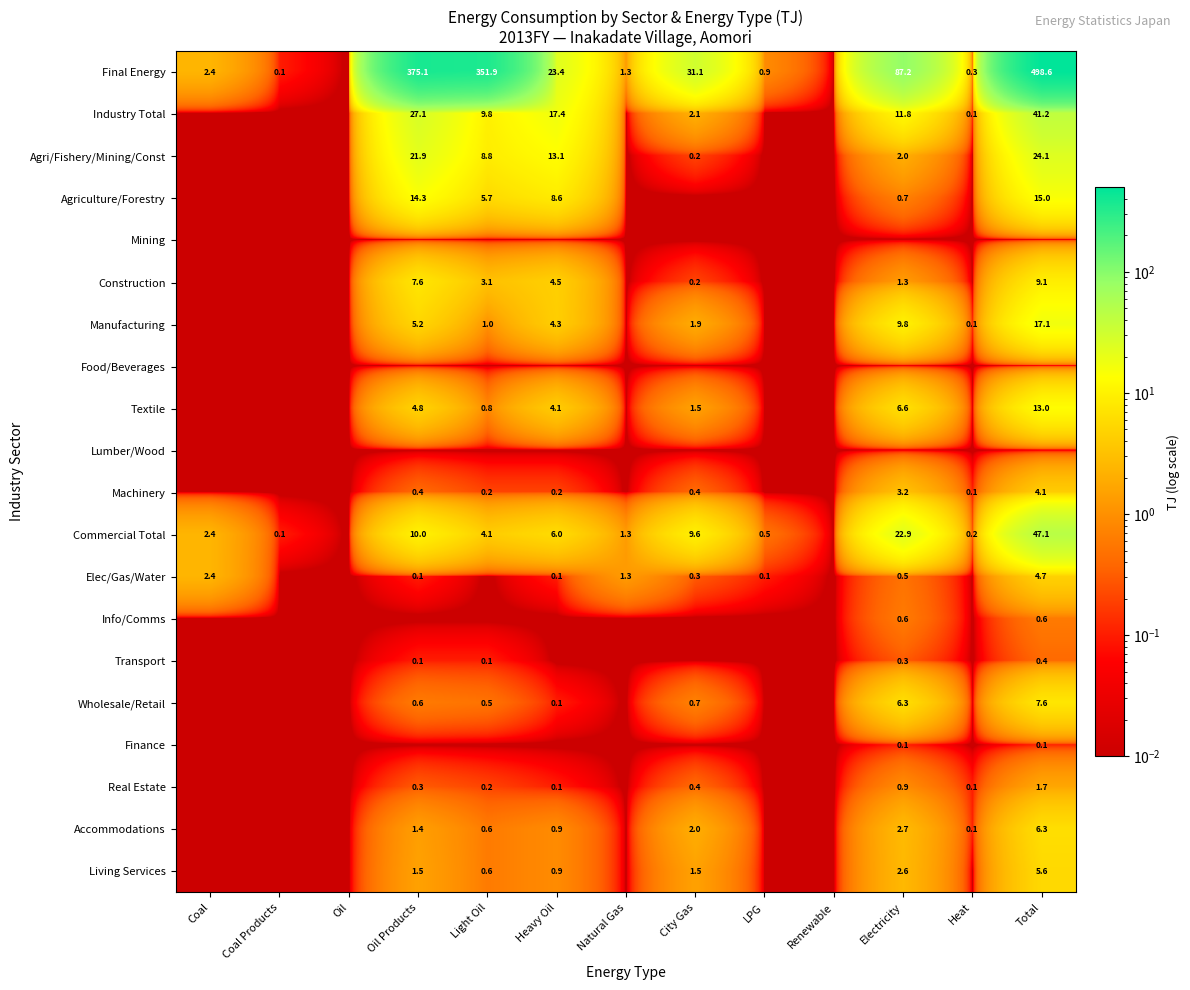

Is it true that Elec/Gas/Water equals 0.0 at Heat?

False